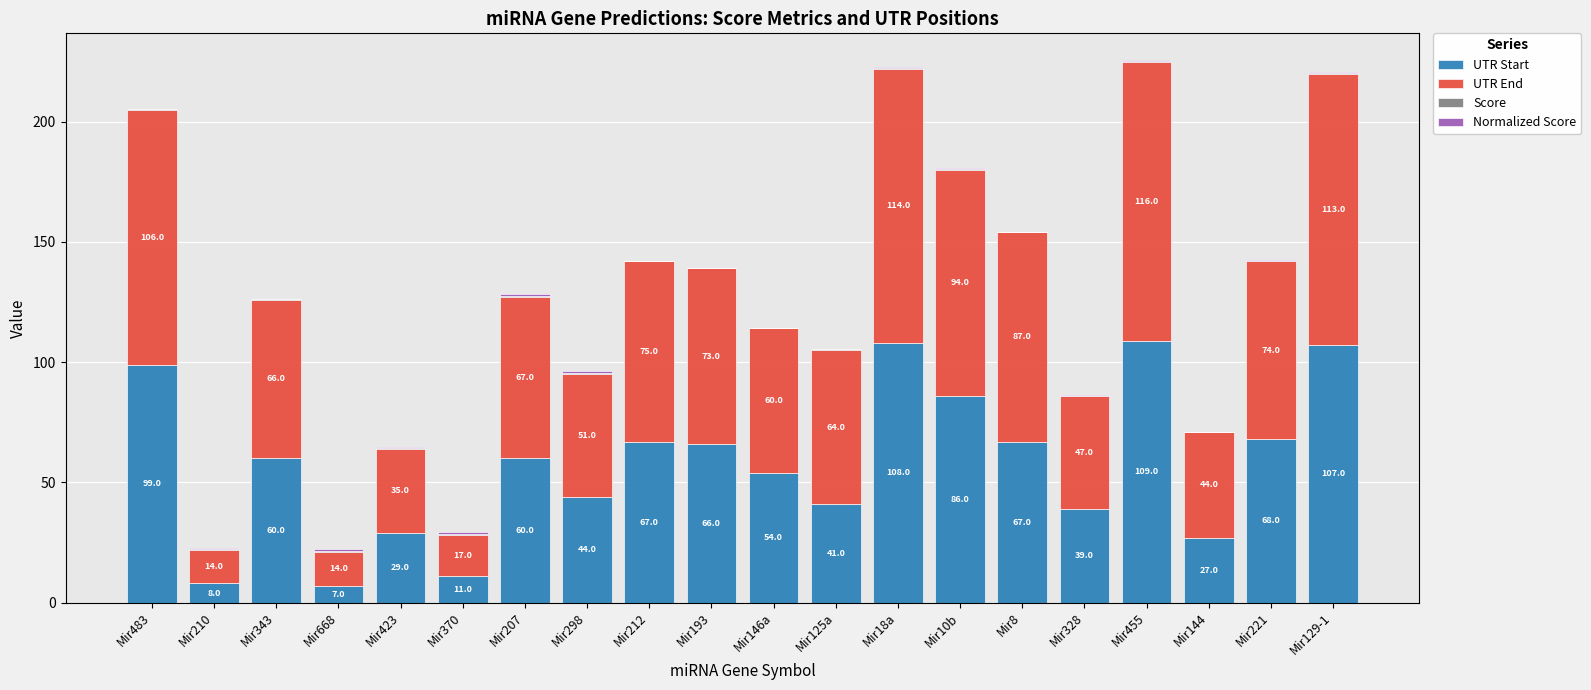

The UTR Start series shows 157.9 at Mir129-1. True or false?

False